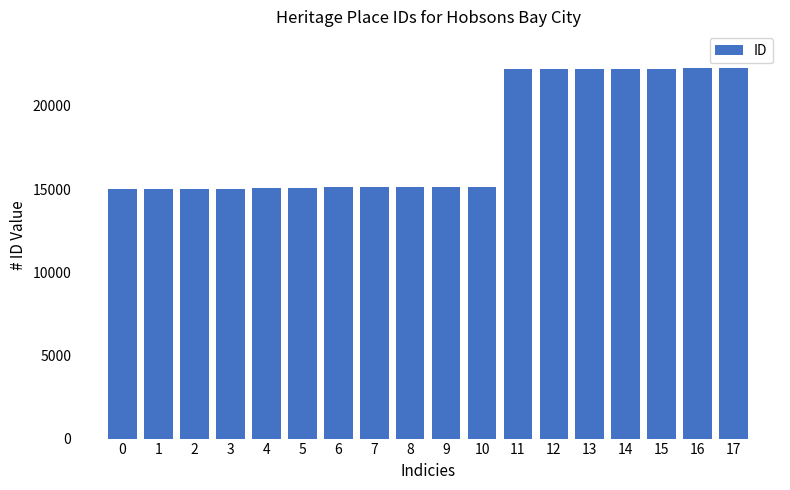

What is the ratio of the value at 4 to the value at 15?

0.7